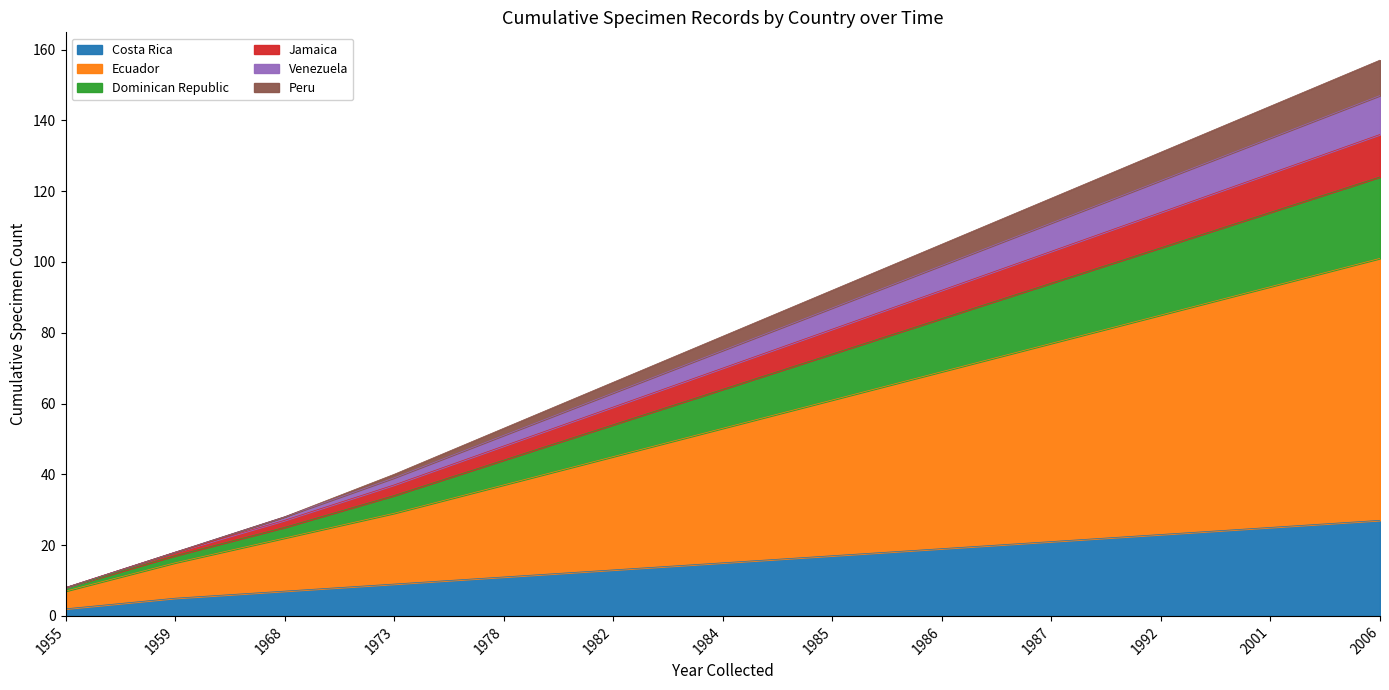

Does the chart display data point markers on the line(s)?

No